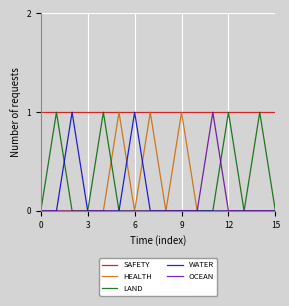

Which series has the largest total across all categories?

SAFETY